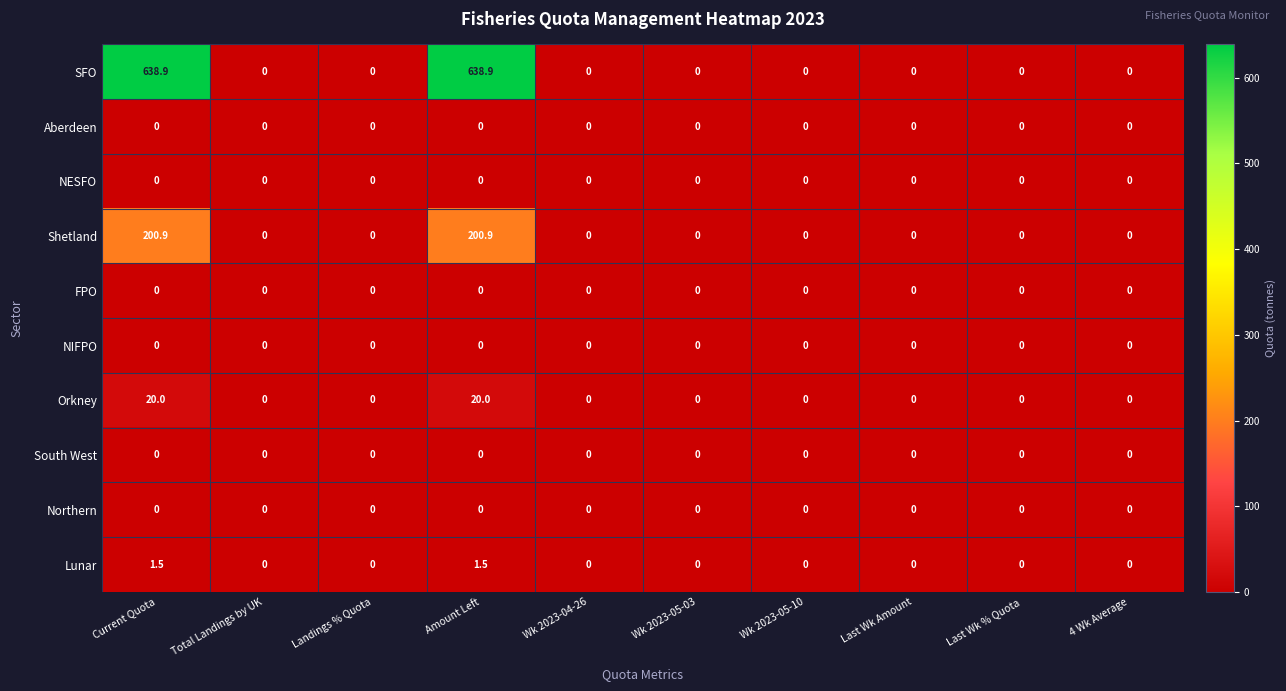

What is the highest value of the Orkney series?

20.0